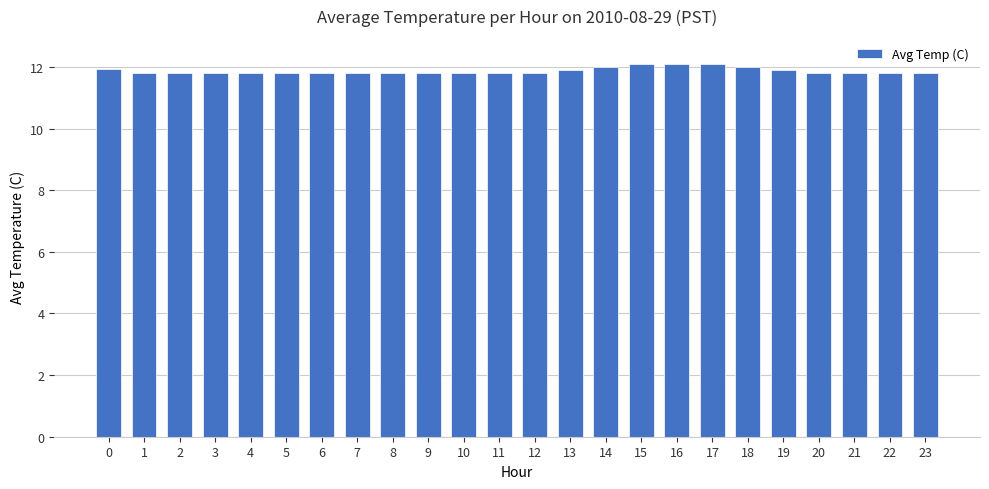

Between 17 and 20, which is larger?

17